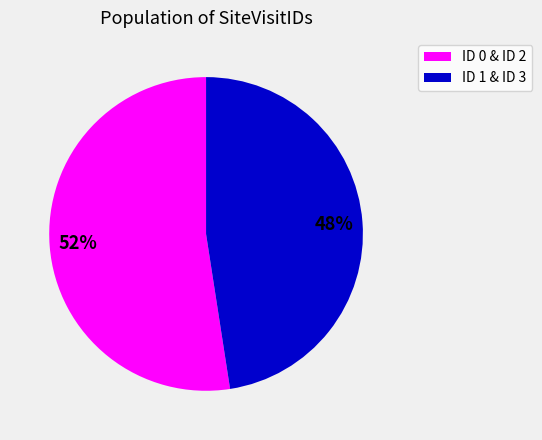

Is there a majority slice in this chart?

Yes